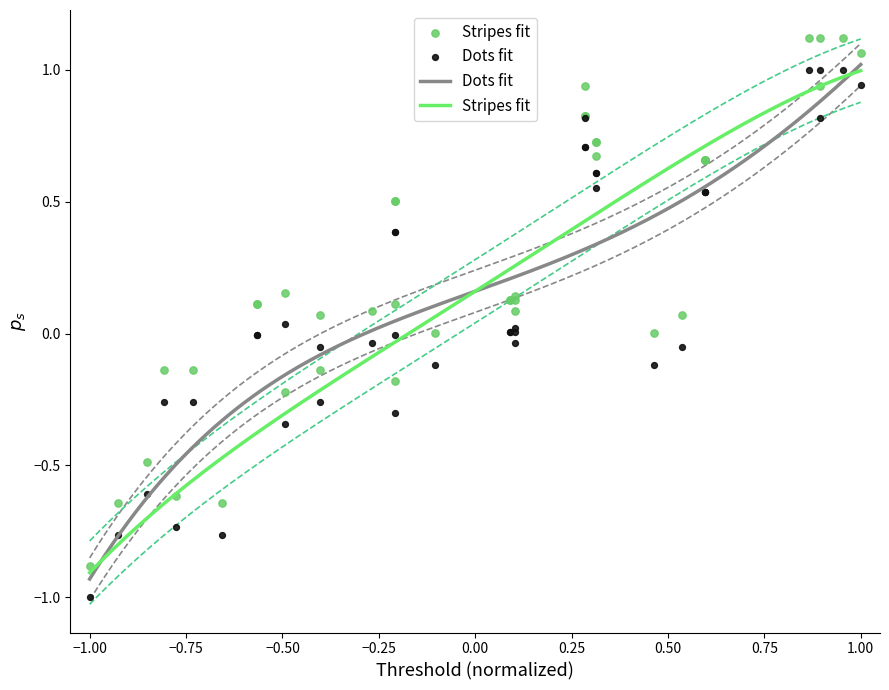

Which series contains the highest Y value?

Stripes fit